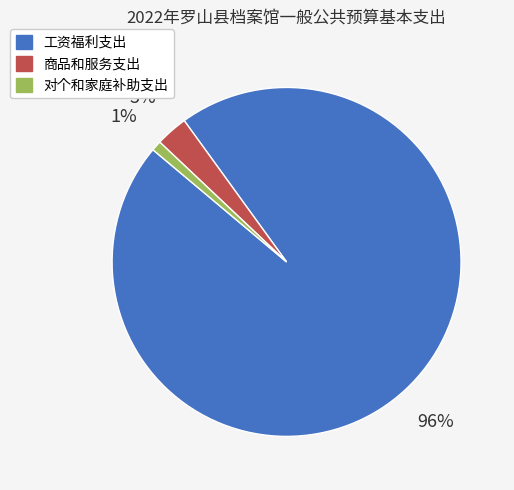

Which category accounts for the majority?

工资福利支出